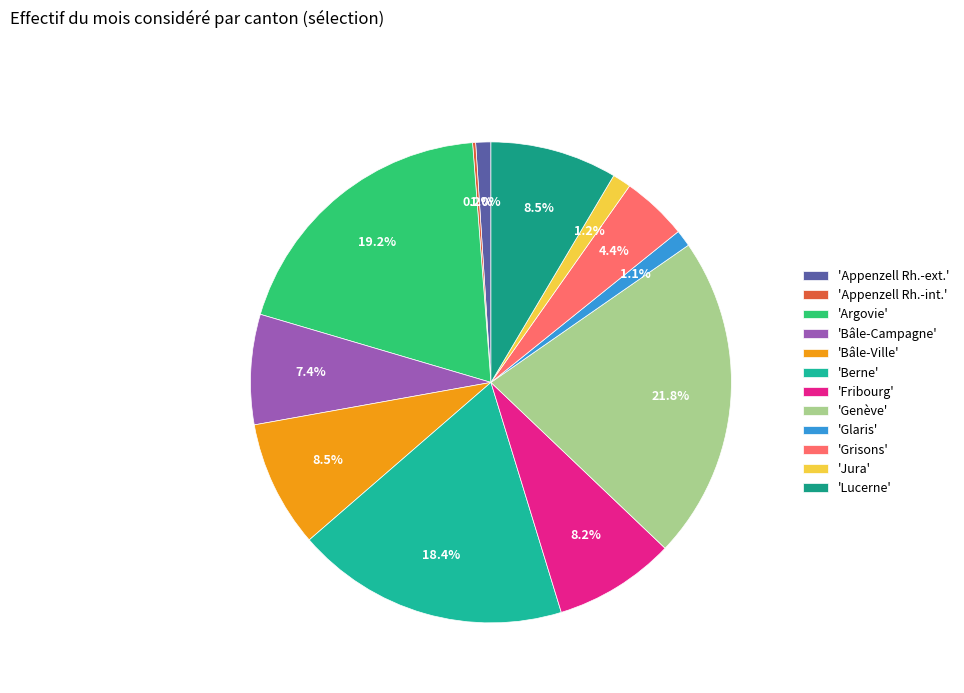

How many slices are in this pie chart?

12